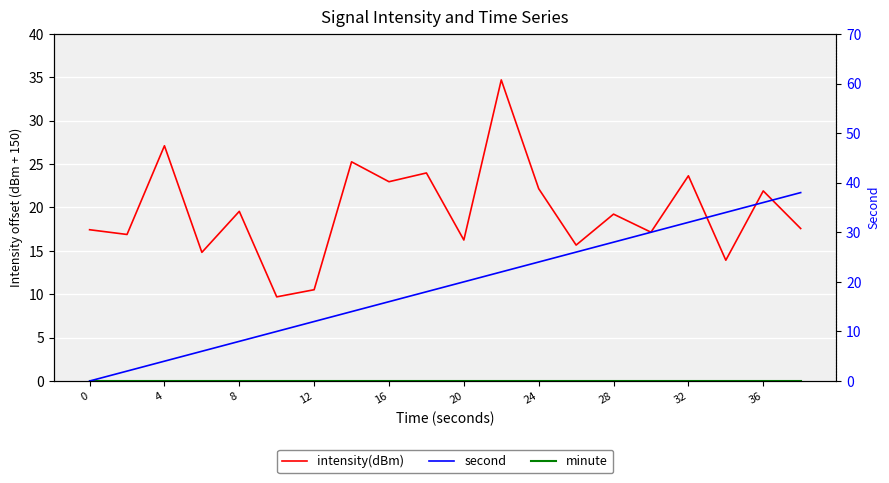

Rank the series at 11 from lowest to highest value.

minute, second, intensity(dBm)